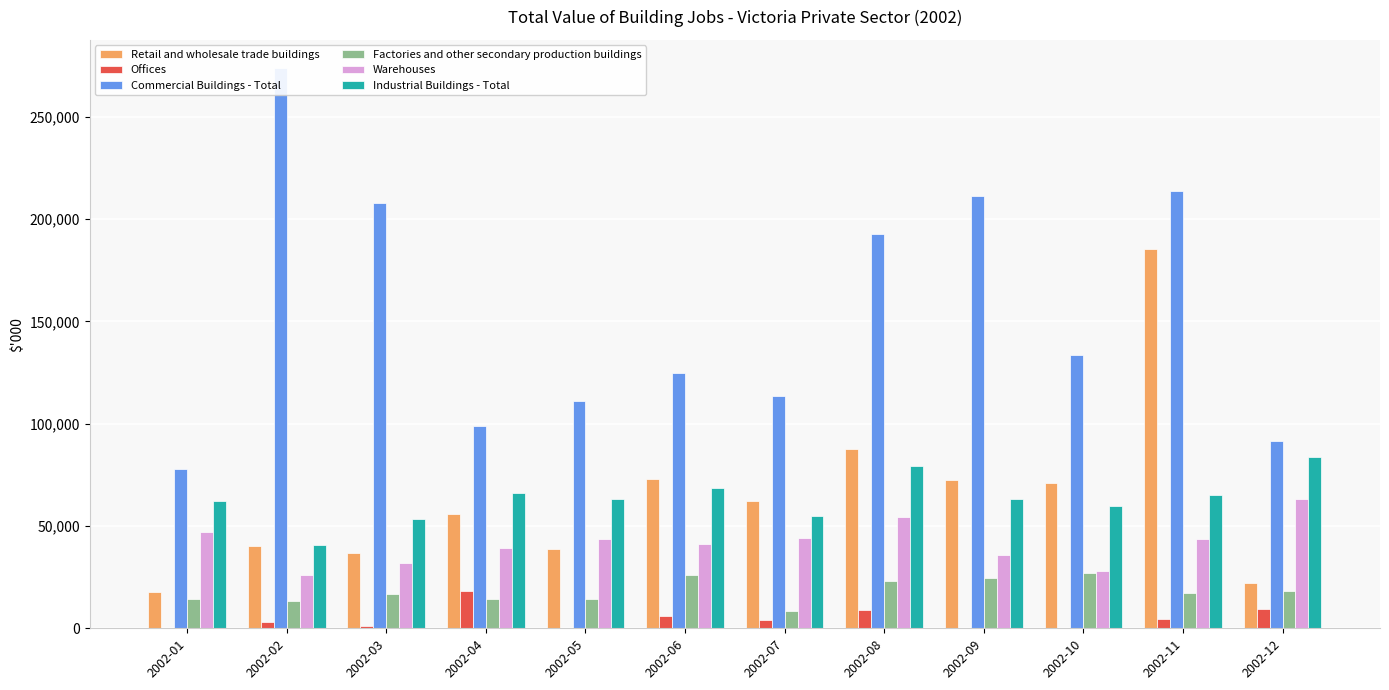

The Retail and wholesale trade buildings series shows 55689 at 2002-04. True or false?

True